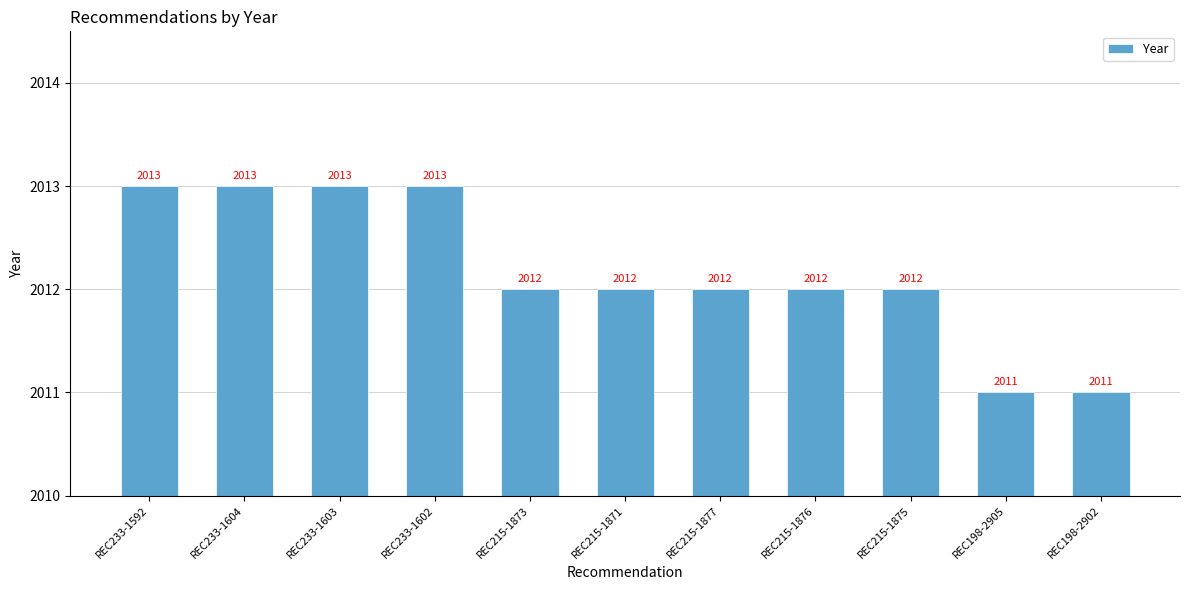

Reading left to right, transcribe all the data shown in this chart.

2013	2013	2013	2013	2012	2012	2012	2012	2012	2011	2011